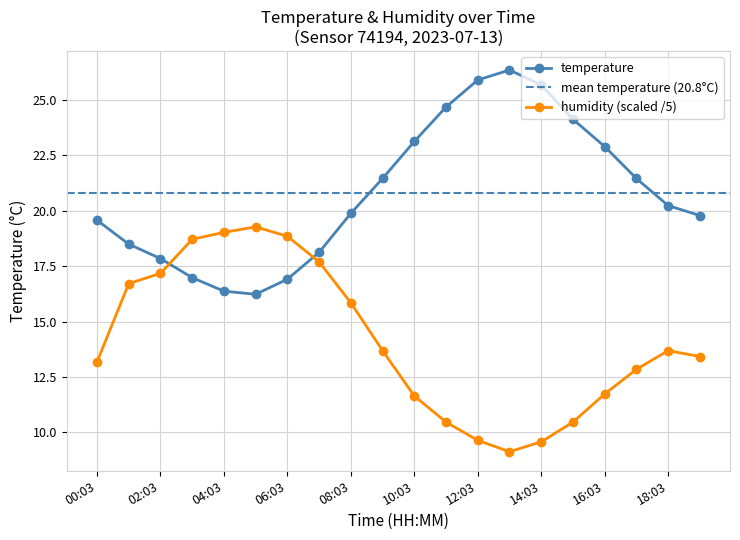

How many intersections are there between humidity and temperature?

2